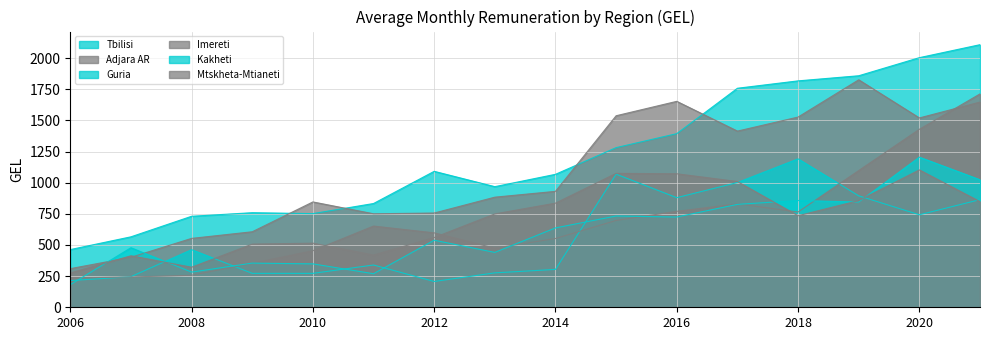

Which series ends up on top after the final intersection of Kakheti and Imereti?

Imereti